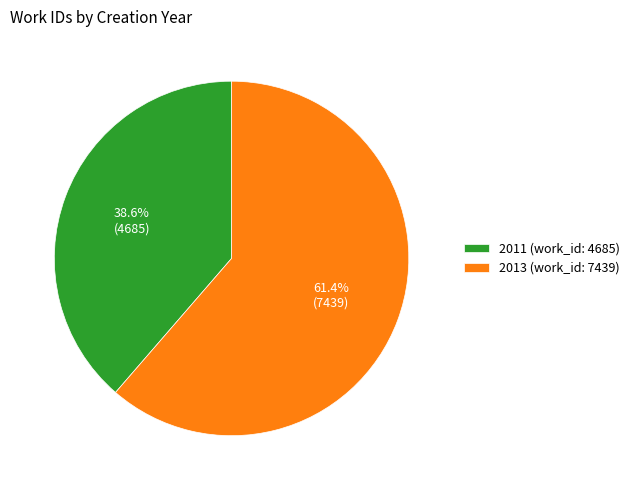

To the nearest percent, what percentage of the pie is 2013 (work_id: 7439)?

61%